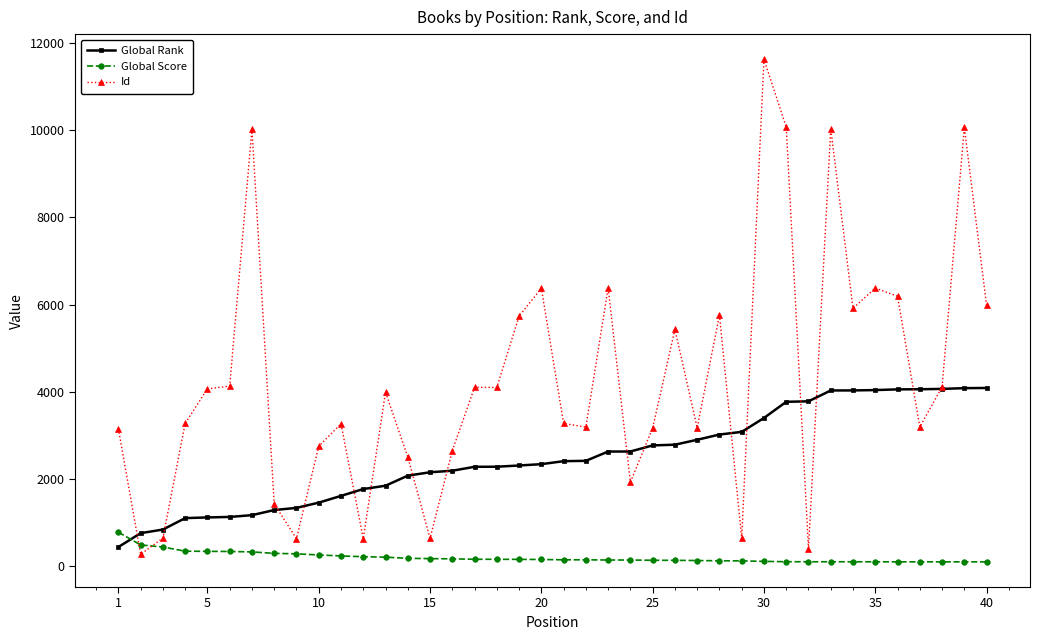

Which series has the largest total across all categories?

Id